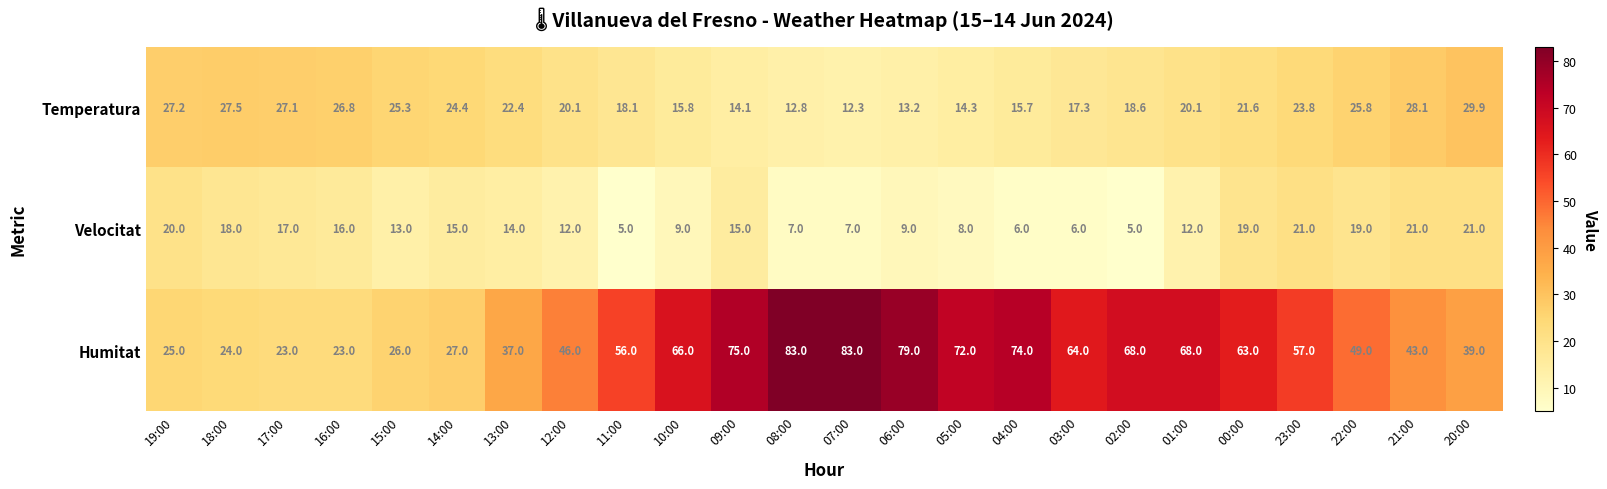

List the series in order of their peak value, highest first.

Humitat, Temperatura, Velocitat